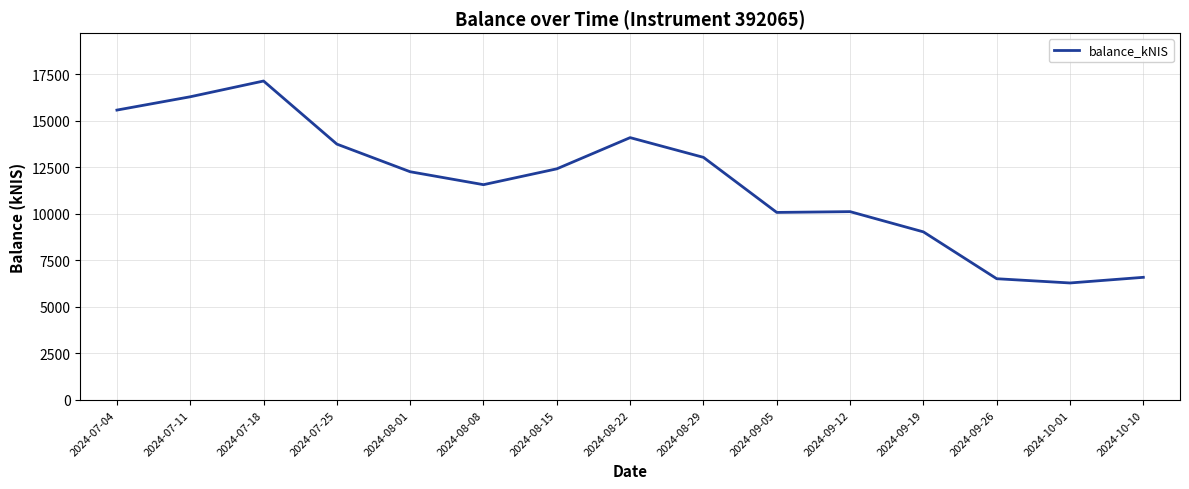

At which label does the data first exceed 12256?

2024-07-04